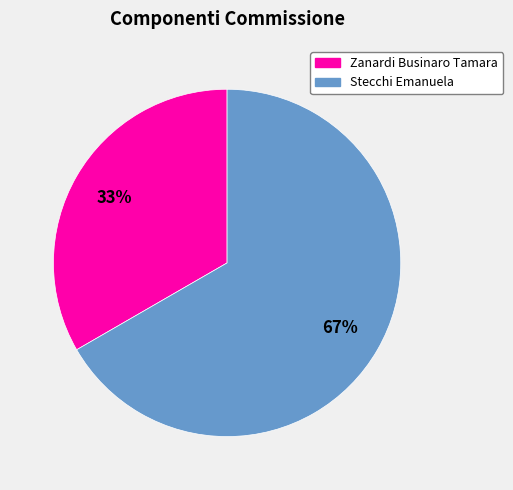

How many slices are in this pie chart?

2